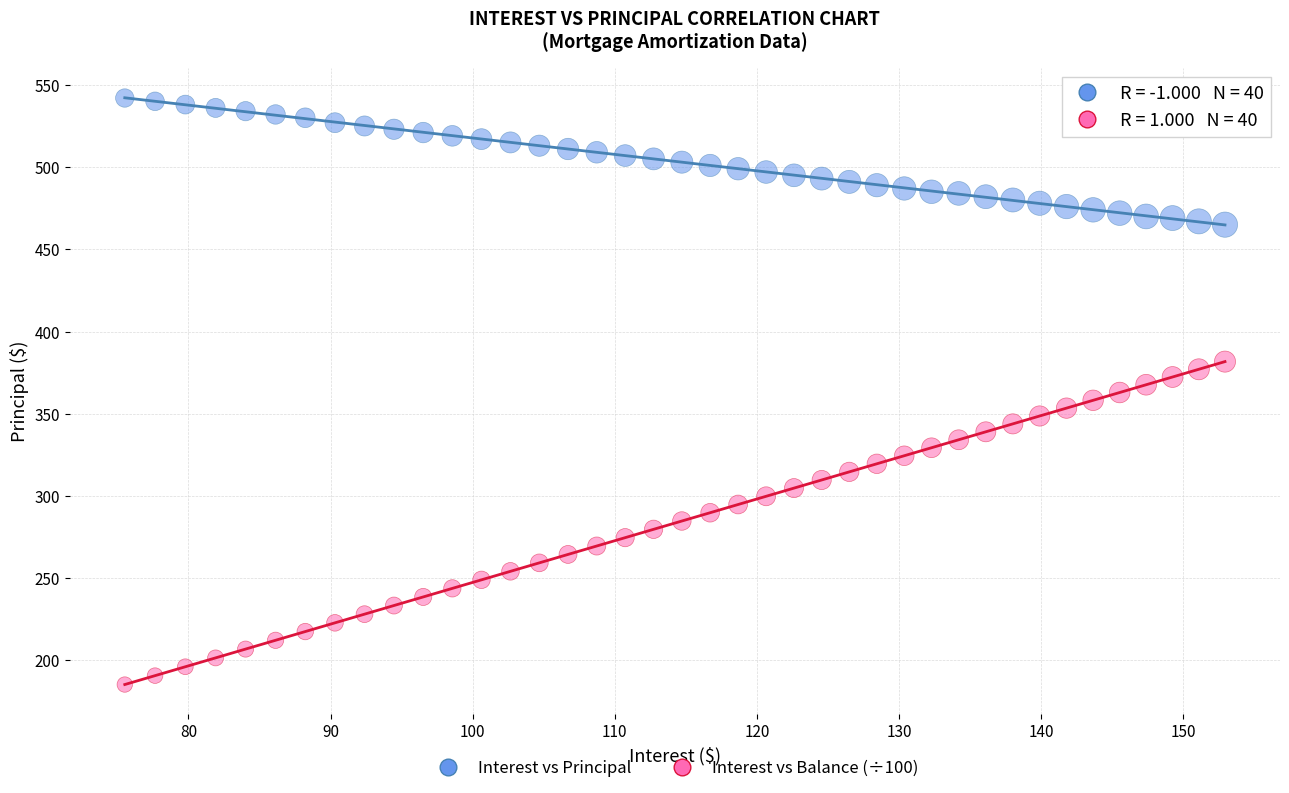

Which series contains the highest Y value?

Interest vs Principal